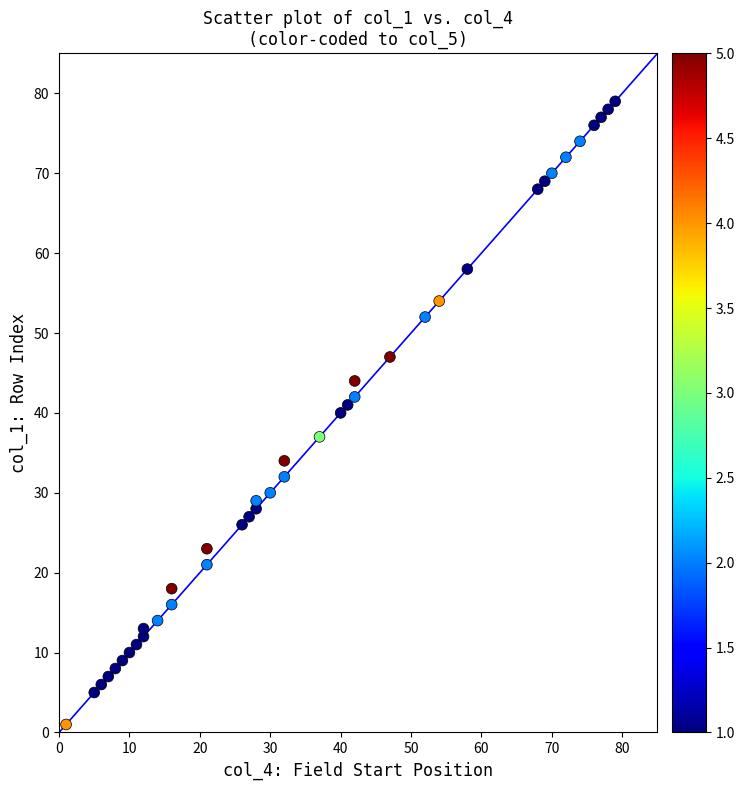

What is the range of Y values (max minus min)?

78